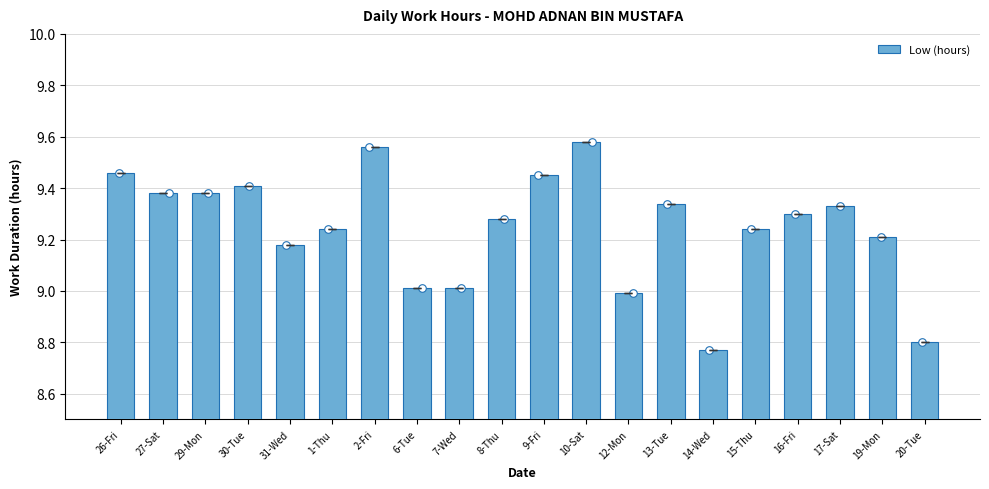

Approximately how many times larger is the value at 7-Wed compared to 2-Fri?

0.9